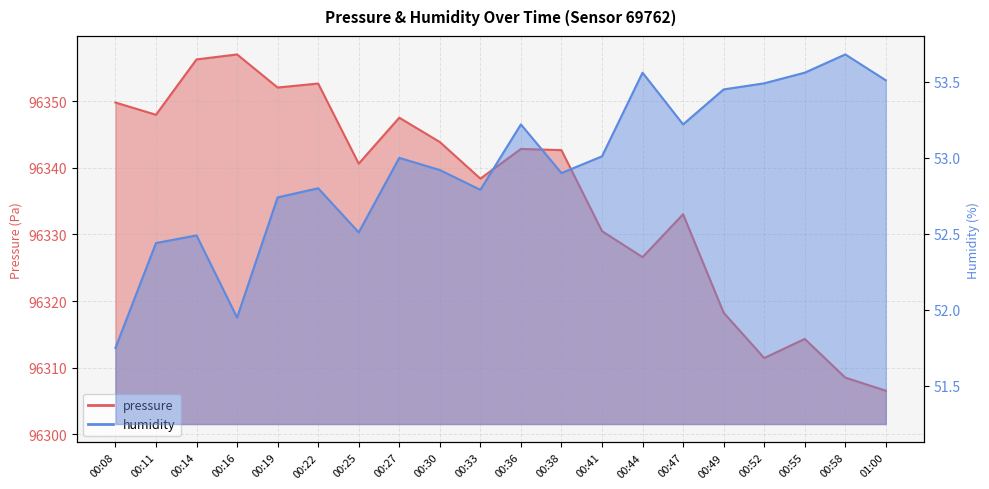

Does the chart have visible grid lines?

Yes